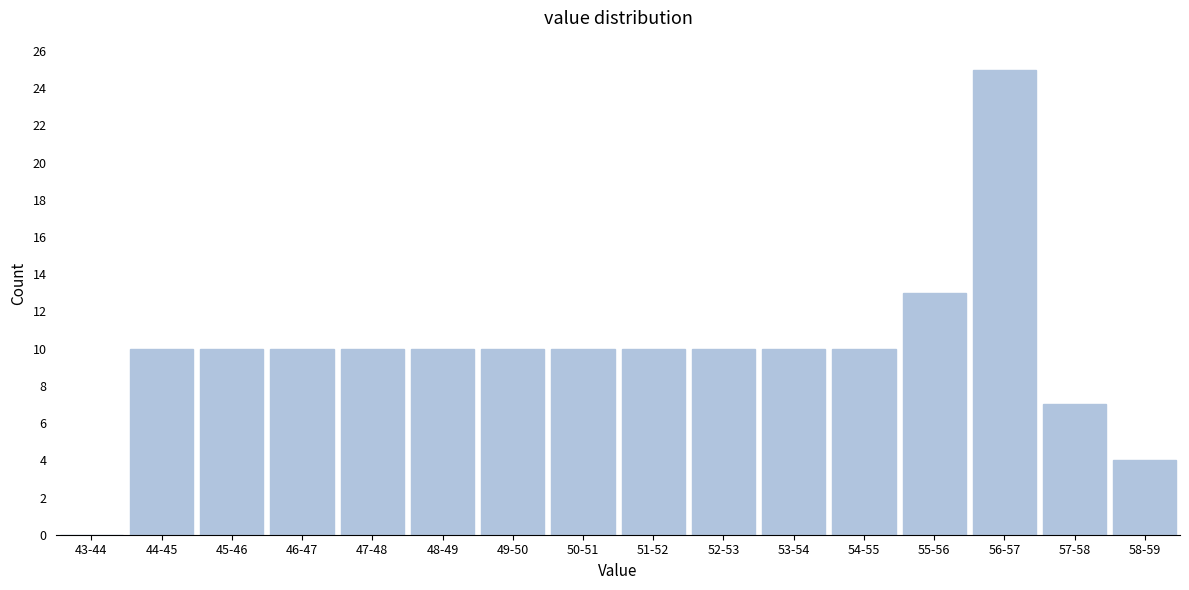

Reading left to right, what are all the values shown in this chart?

43-44=0	44-45=10	45-46=10	46-47=10	47-48=10	48-49=10	49-50=10	50-51=10	51-52=10	52-53=10	53-54=10	54-55=10	55-56=13	56-57=25	57-58=7	58-59=4